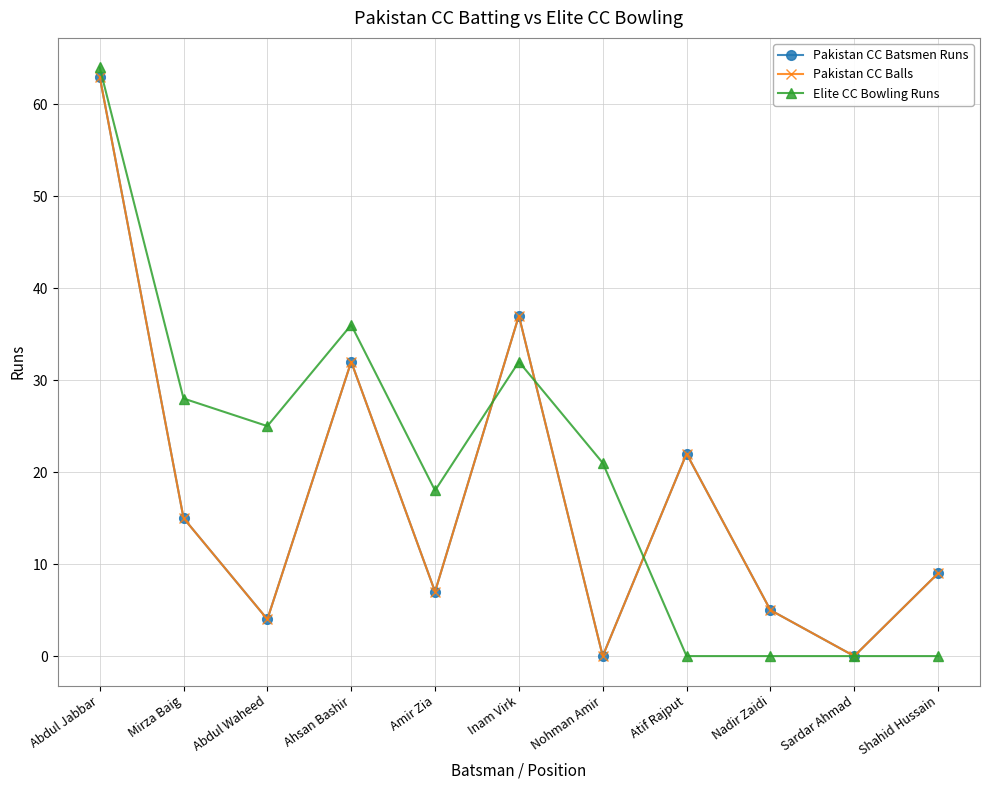

Does the chart have visible grid lines?

Yes